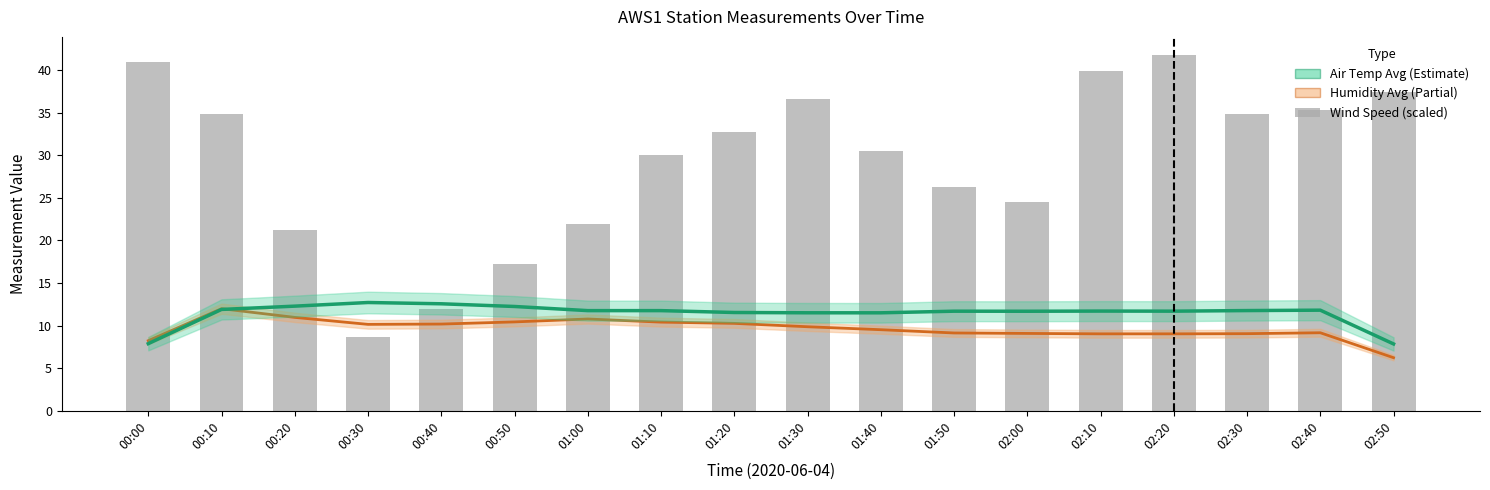

What is the sum of the Wind Speed (scaled) values at 02:00 and 01:00?

46.5